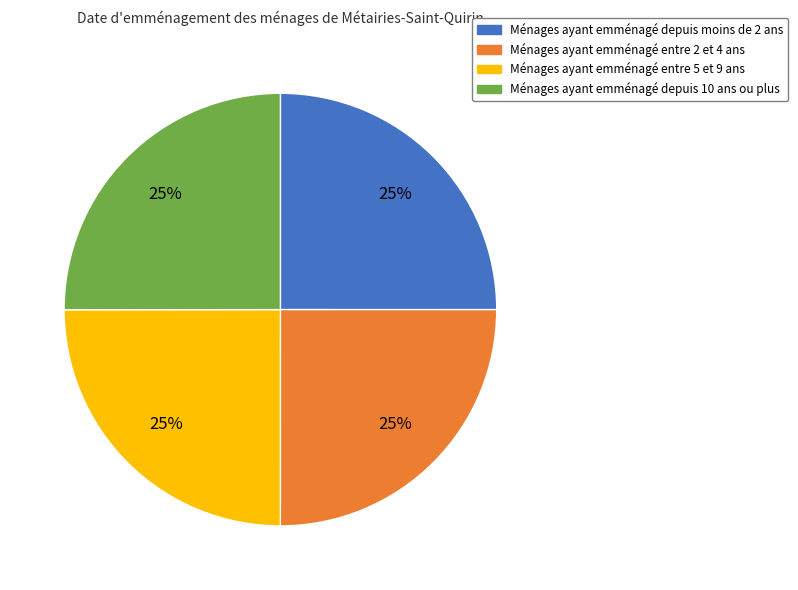

Is there any slice that represents more than half of the pie?

No